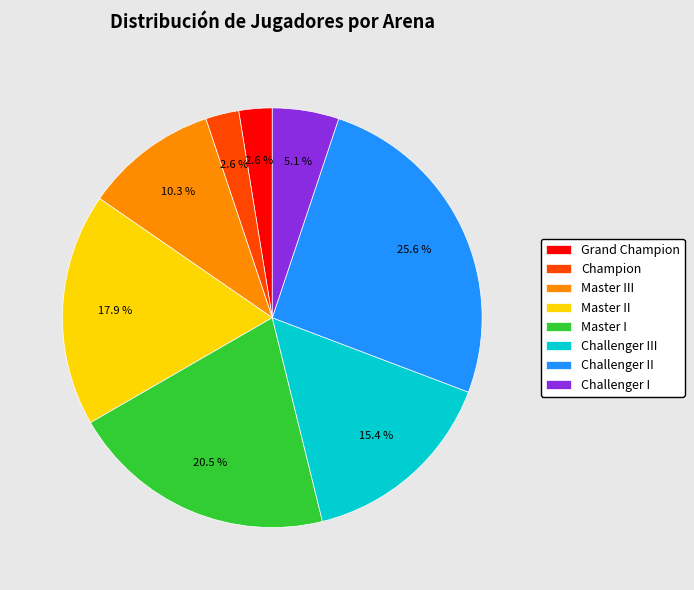

Count the number of slices in the pie.

8